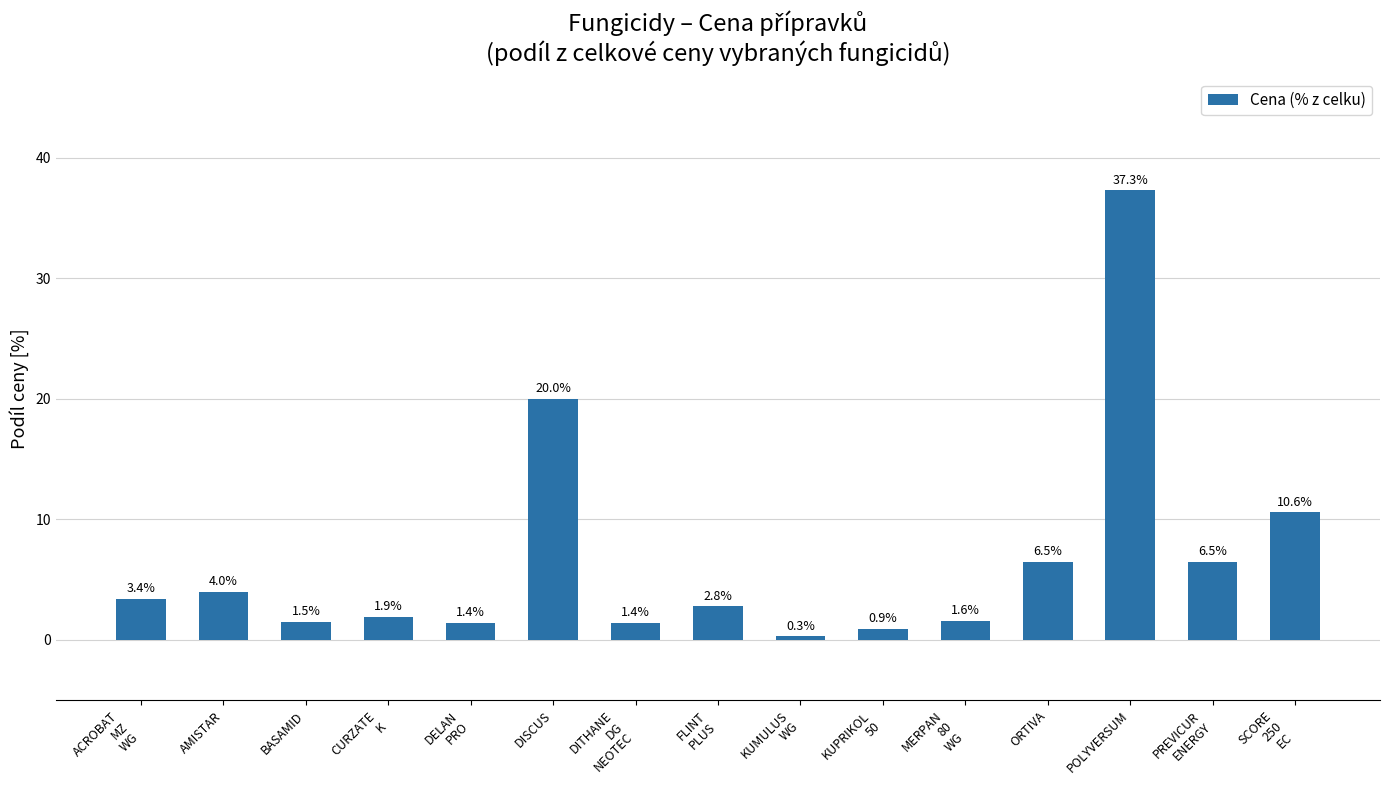

Between KUPRIKOL
50 and POLYVERSUM, which is larger?

POLYVERSUM